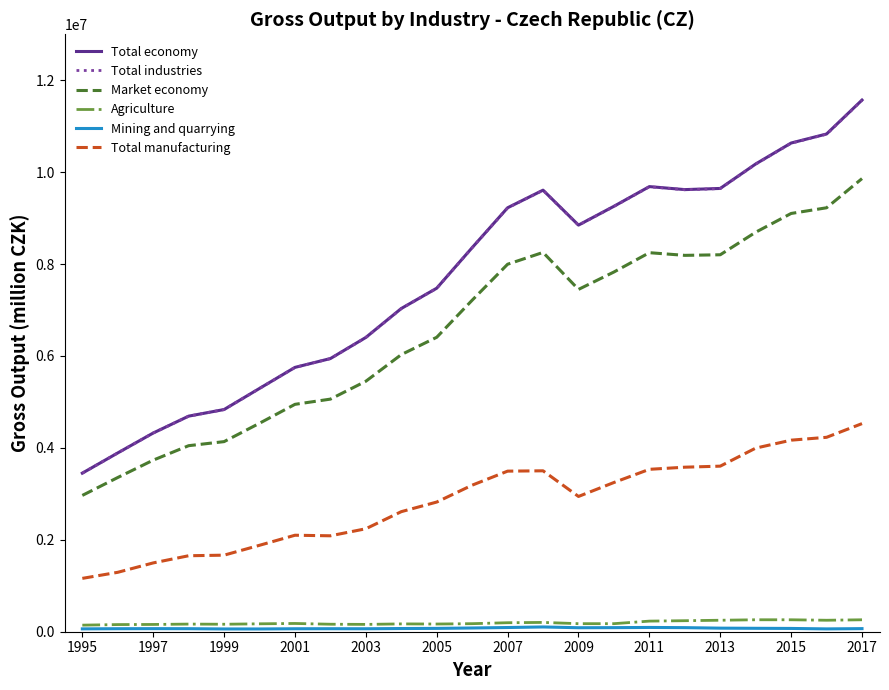

Which series has the widest spread of values?

Total economy